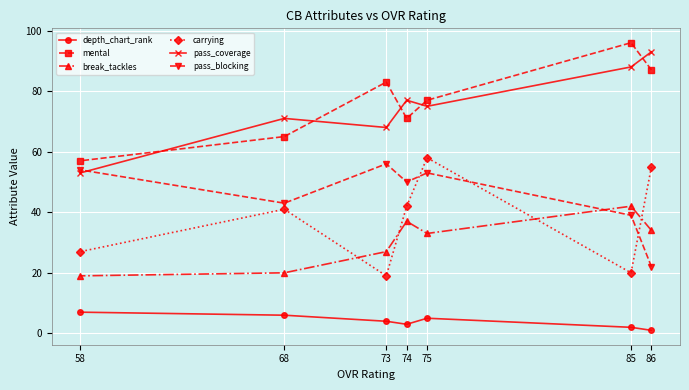

Which series changed the most between 85 and 58?

mental